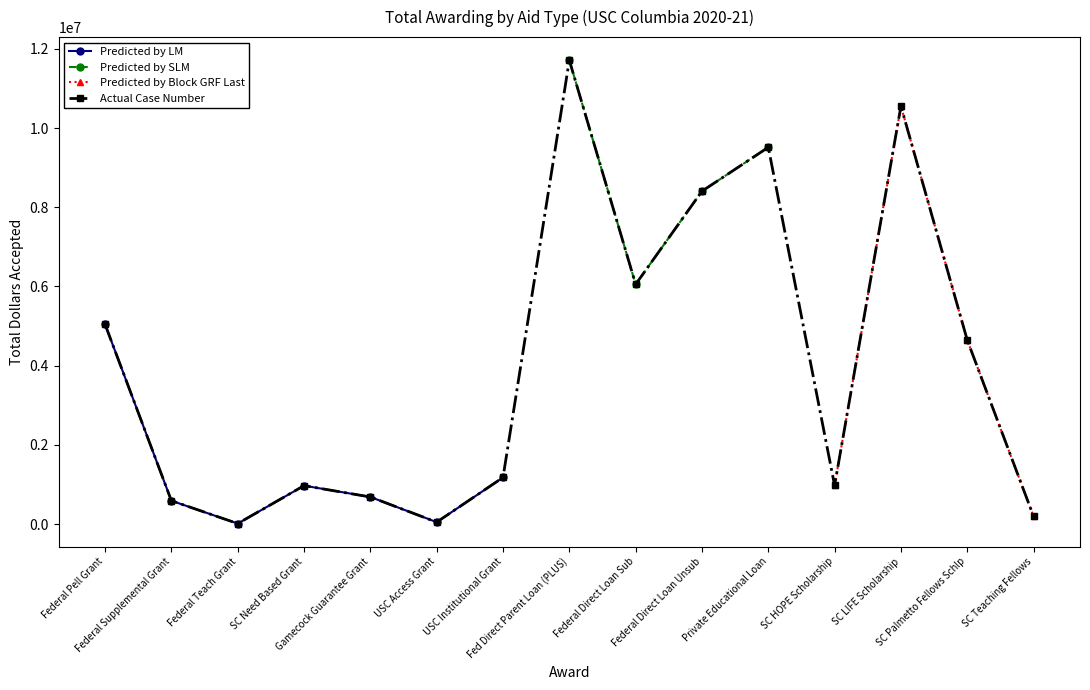

Does the chart have visible grid lines?

No